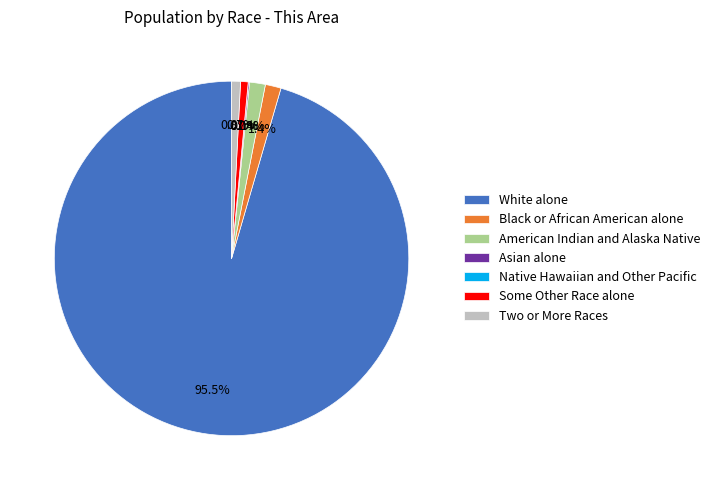

What is the change in value from White alone to American Indian and Alaska Native?

-1506